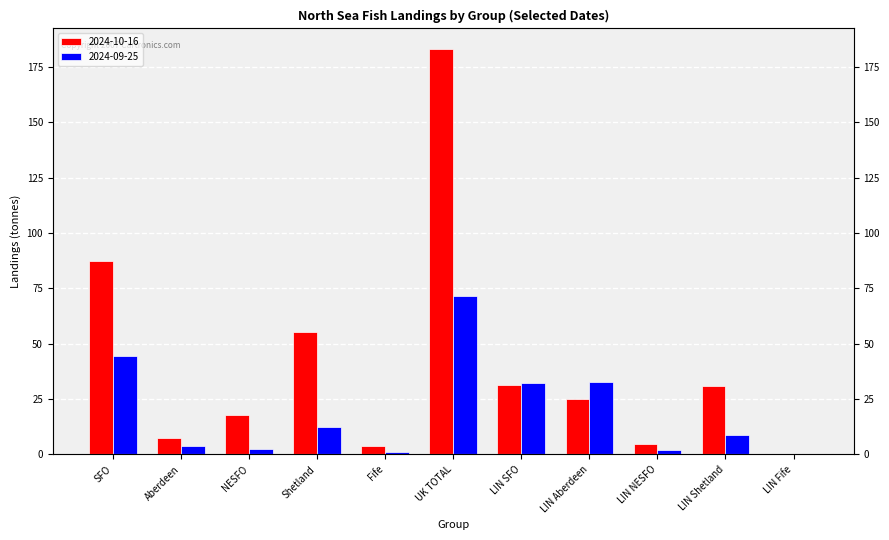

How many values in the 2024-10-16 series exceed 24?

6